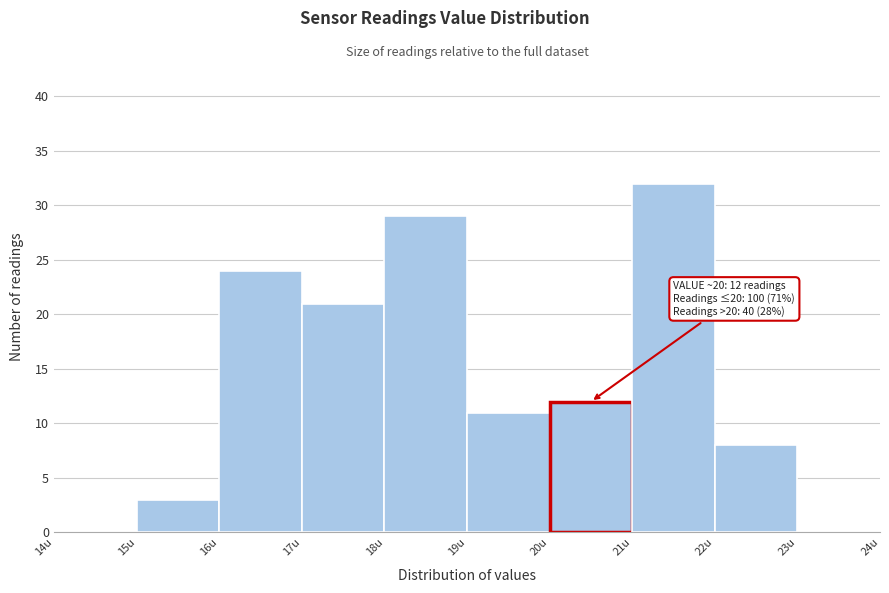

Over which range of the x-axis is the bar tallest?

21 to 22